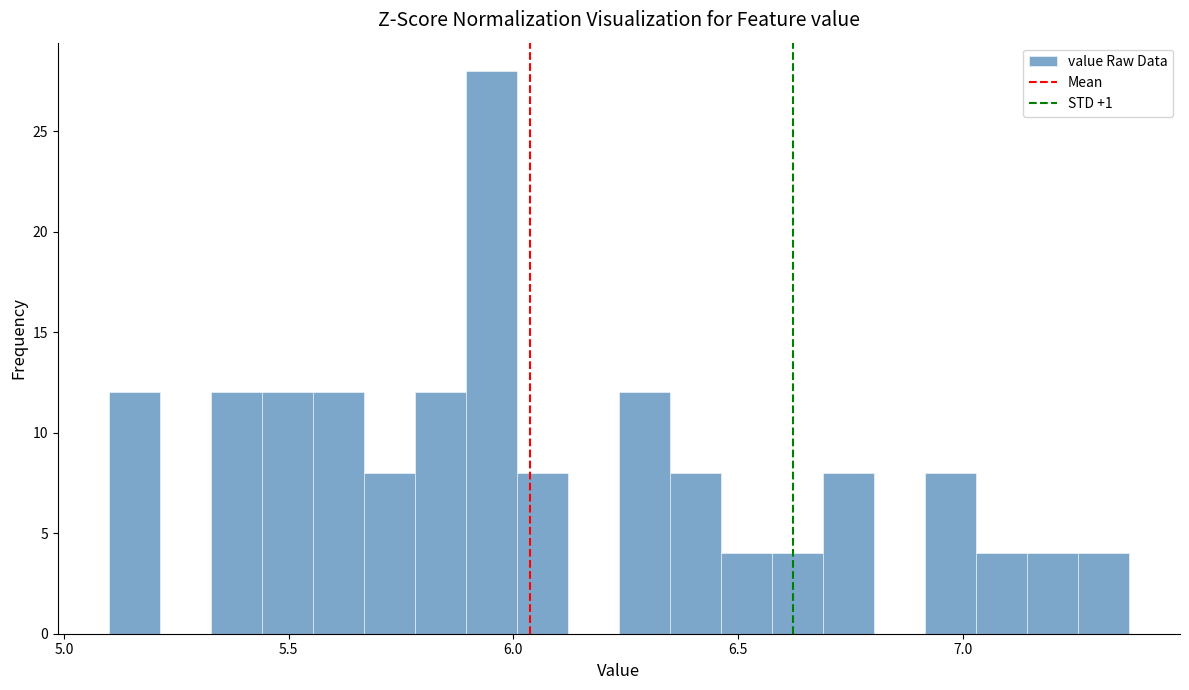

Around what value on the x-axis is the tallest bar? Give the approximate position of its centre, as read against the axis.

5.95